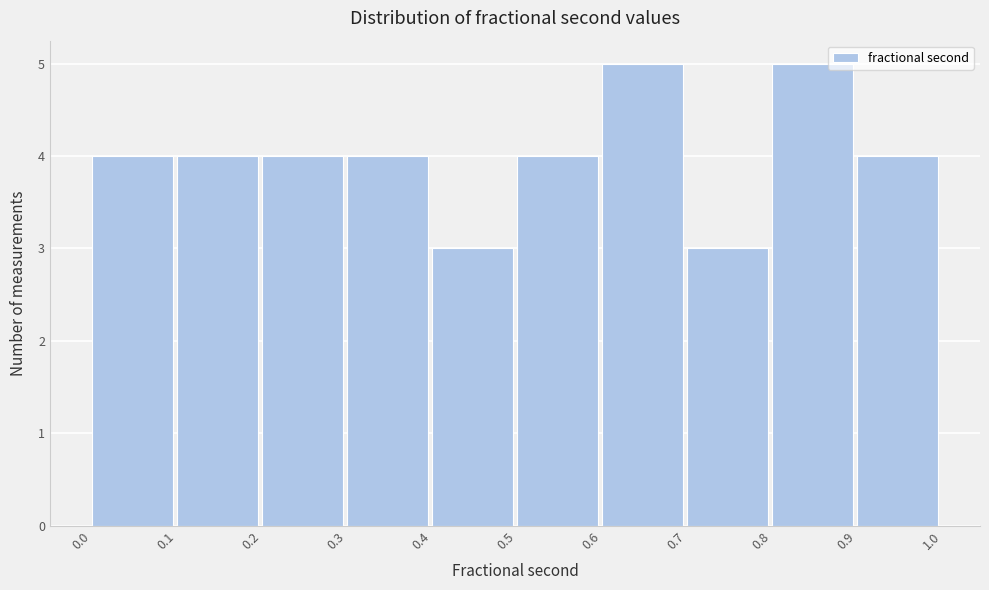

How tall is the bar that spans 0.4 to 0.5 on the x-axis? The values are not printed on the chart, so give them approximately, as read against the axis.

3